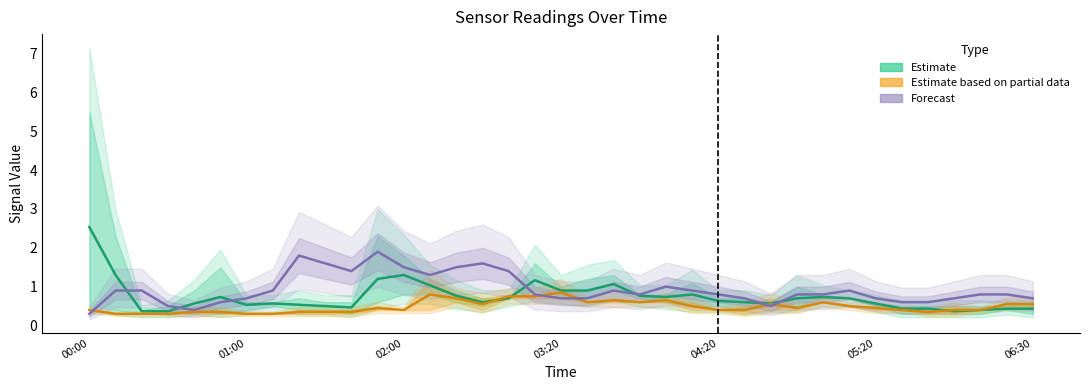

Is the value of Forecast at 15 greater than the value of Estimate at 12?

Yes